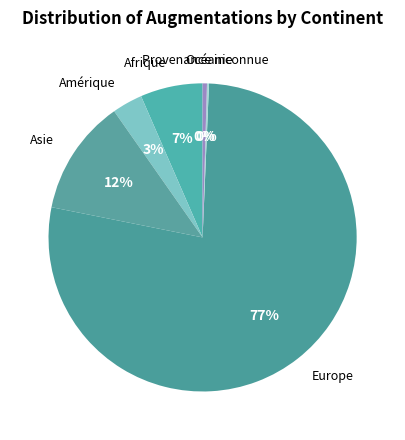

Does Europe account for over 50% of the chart?

Yes